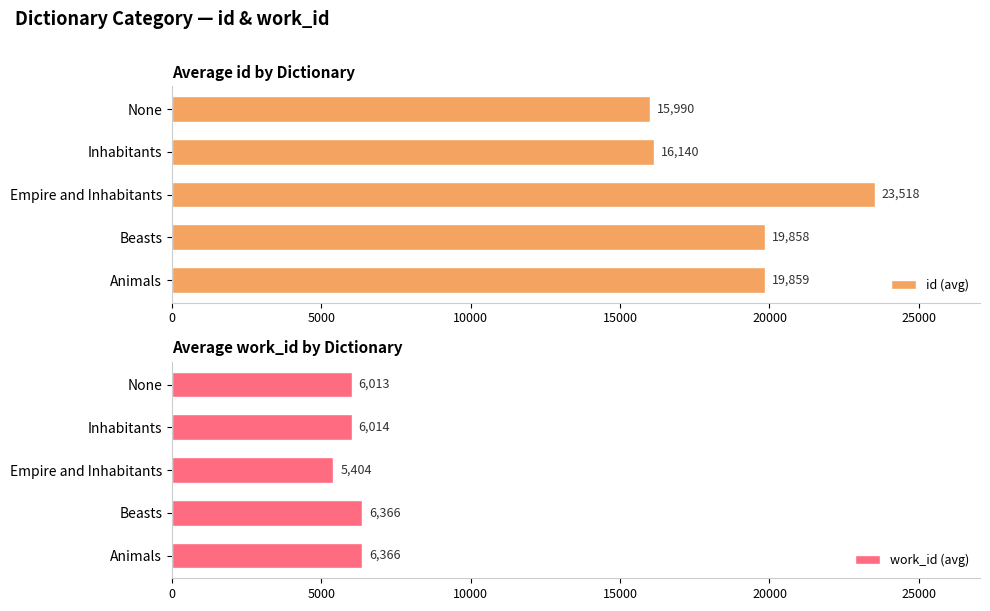

Is it true that id (avg) equals 19858.0 at Beasts?

True